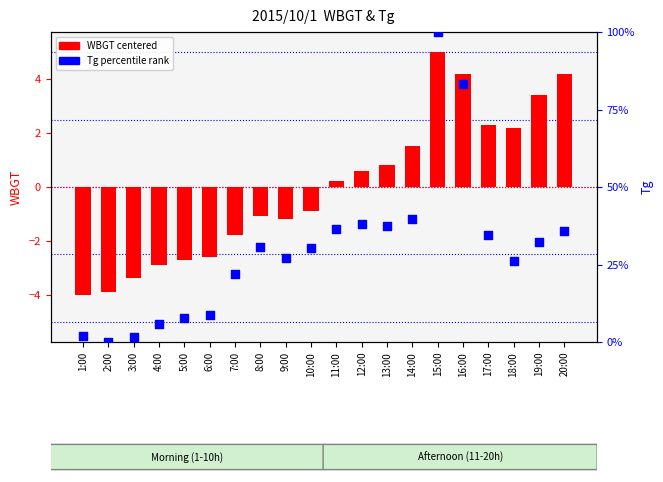

Which series reaches the minimum Y coordinate?

WBGT (centered)